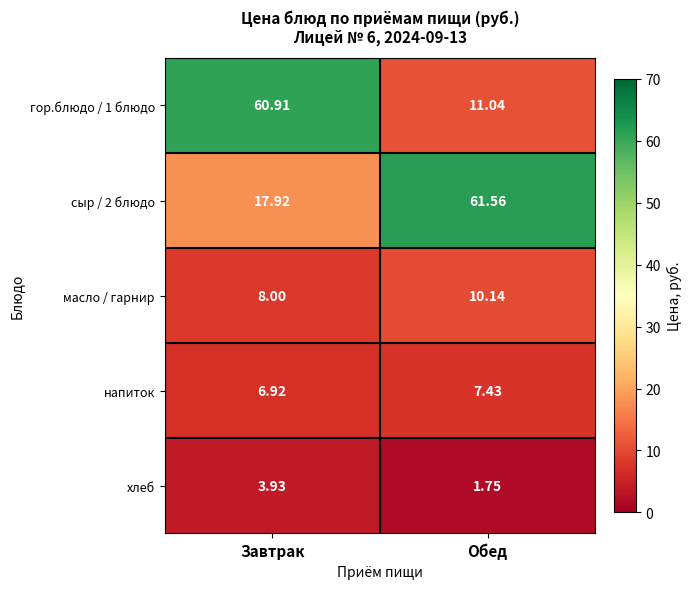

Which category has the lowest value across all series?

Обед